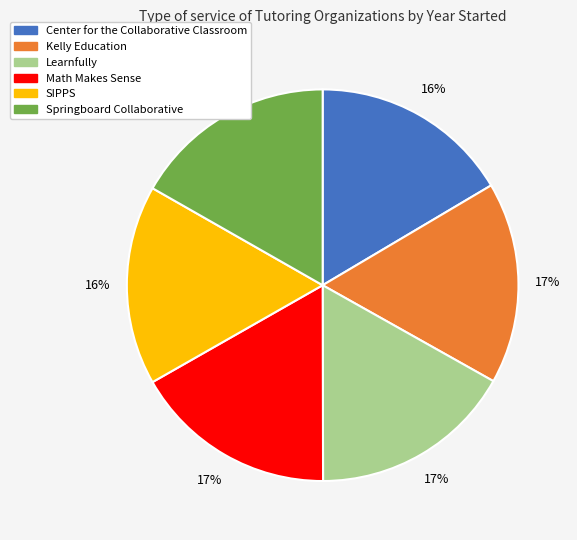

What percentage is the Learnfully slice, to the nearest percent?

17%